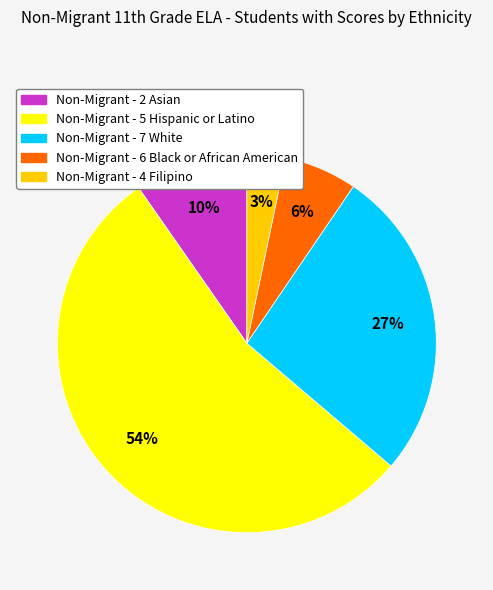

How many segments does this pie chart have?

5